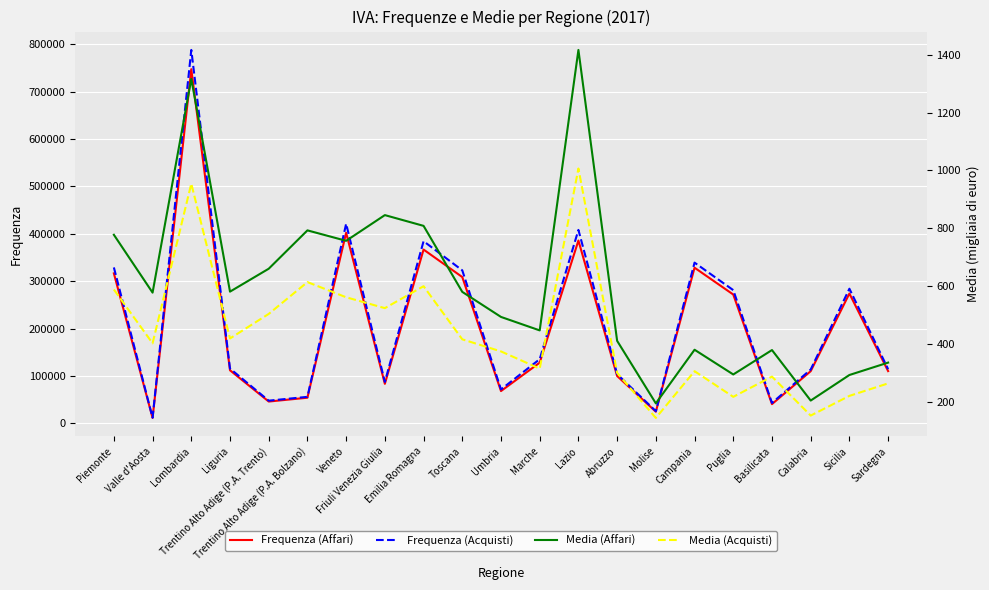

Which series has the largest range (max minus min)?

Frequenza (Acquisti)